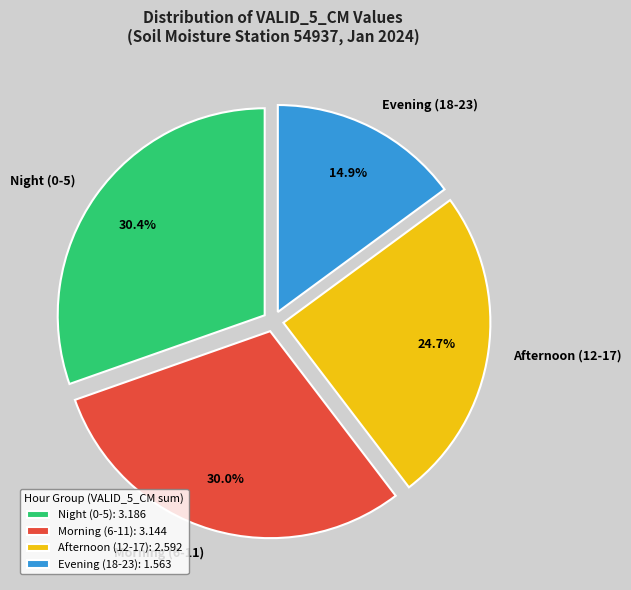

What is the total percentage of Afternoon (12-17) and Night (0-5)?

55.1%